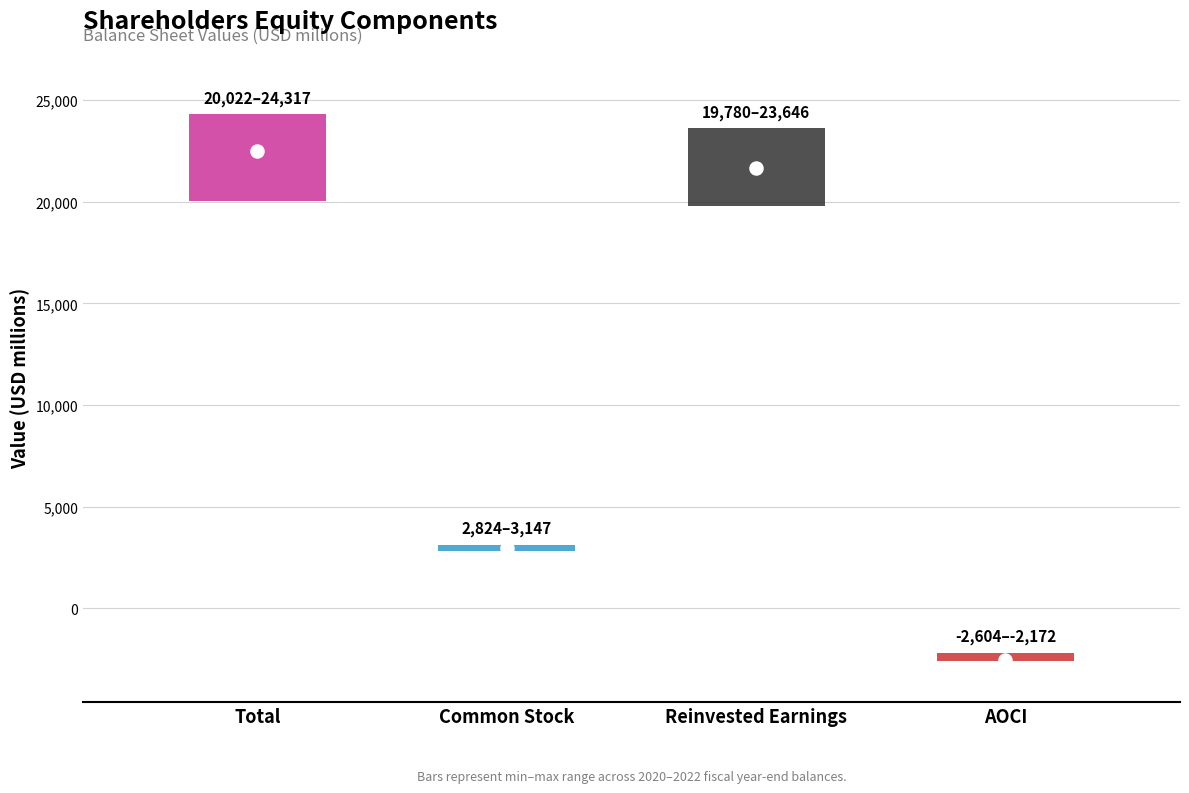

Which series has the largest total across all categories?

Total